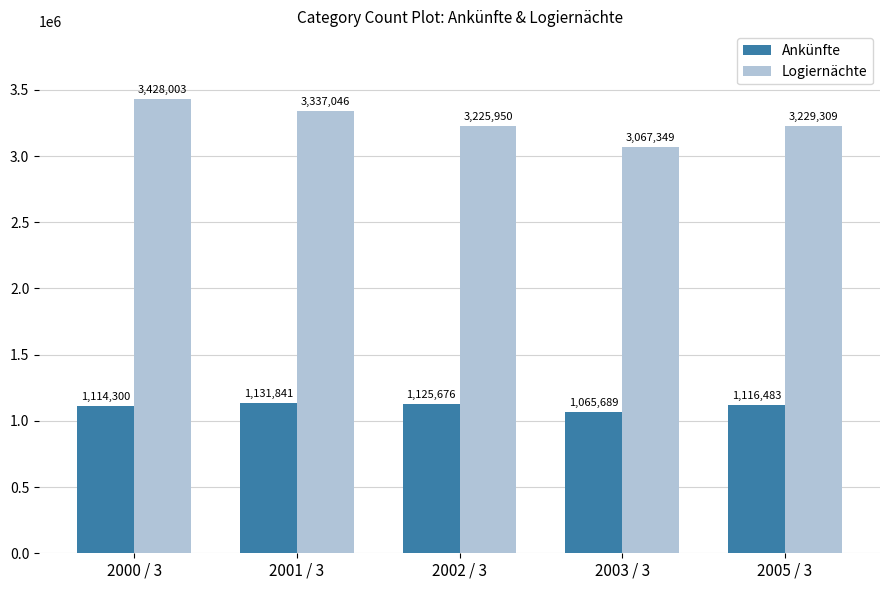

At 2005 / 3, list the series in order from smallest to largest.

Ankünfte, Logiernächte